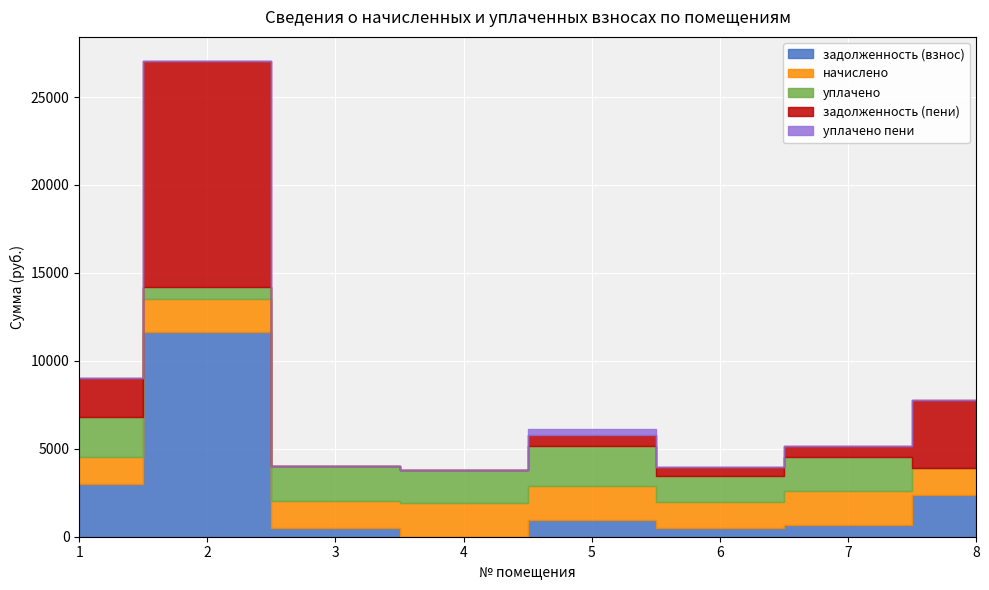

Between 2 and 3, which series saw the biggest shift?

задолженность (пени)